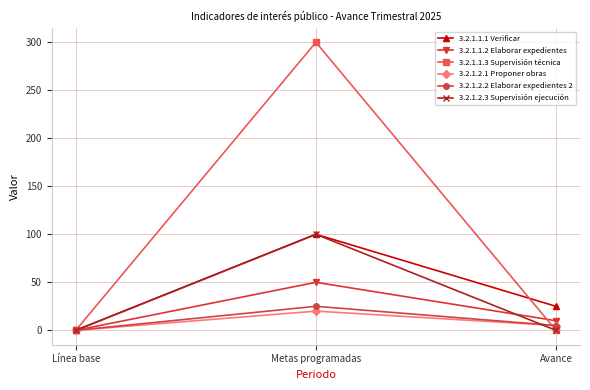

Is it true that 3.2.1.2.3 Supervisión ejecución equals 33 at Línea base?

False